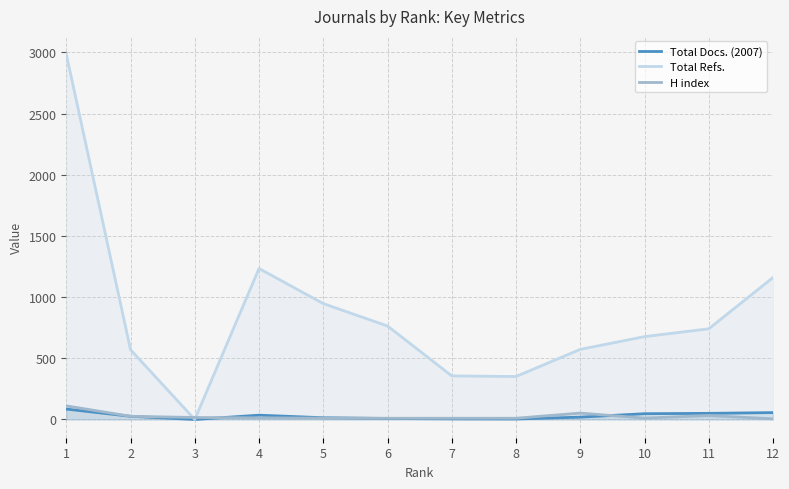

Is it true that Total Refs. equals 1954 at 4?

False